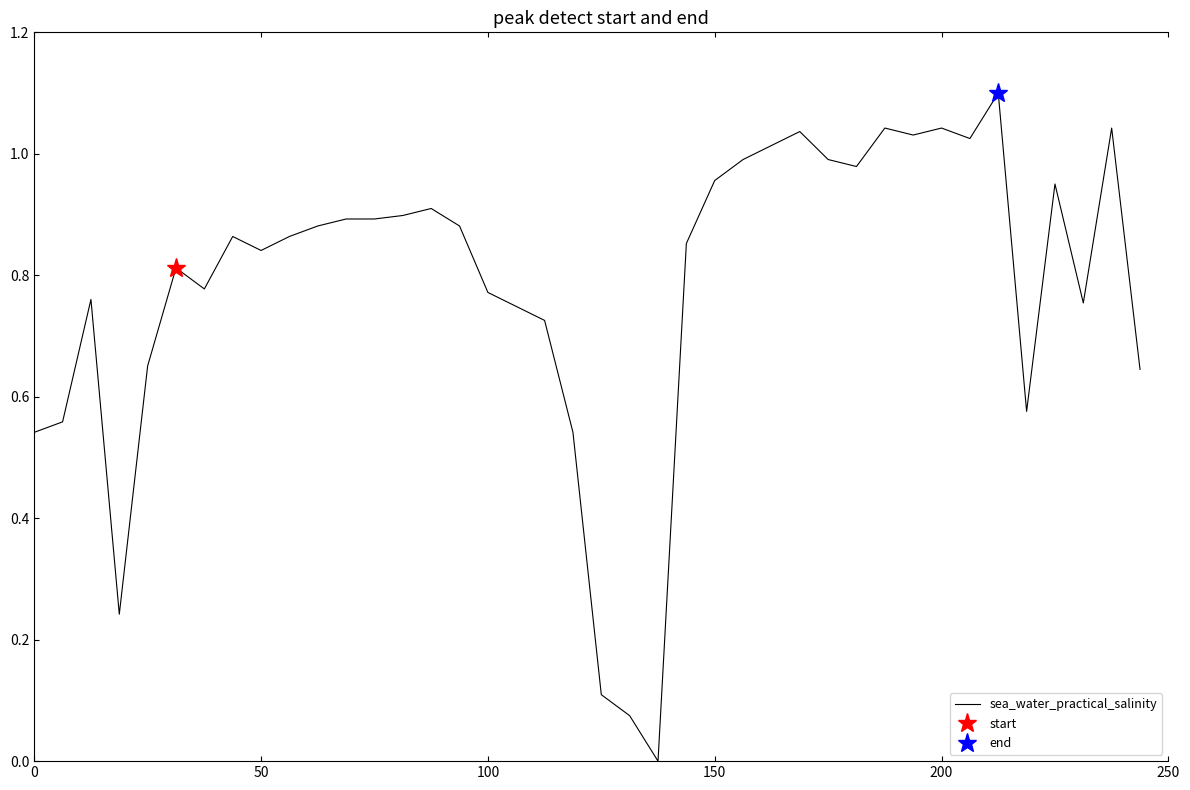

What is the sum of all values?

31.3